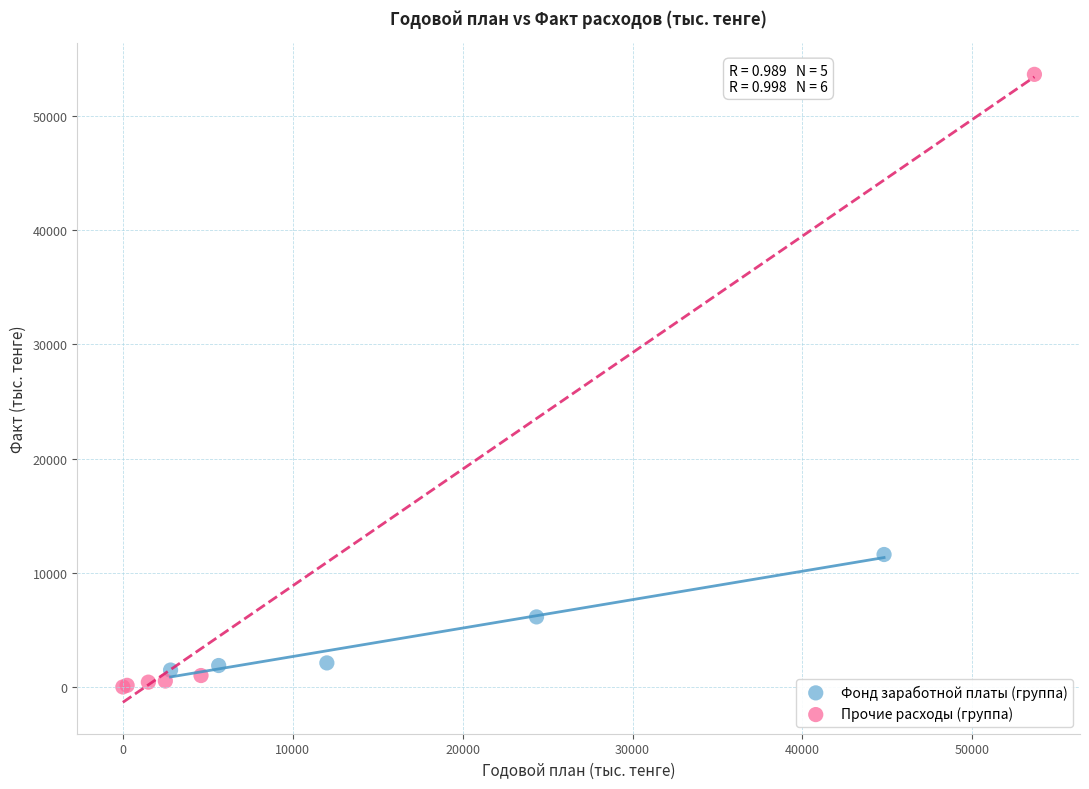

Which series has the widest spread of Y values?

Прочие расходы (группа)